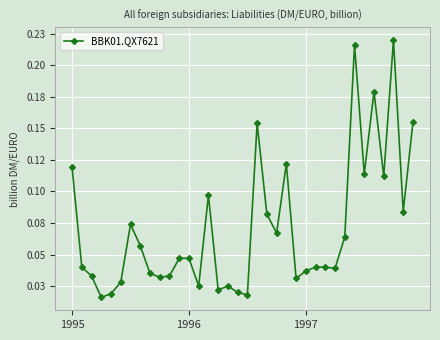

At which category does the data reach its first local valley?

3